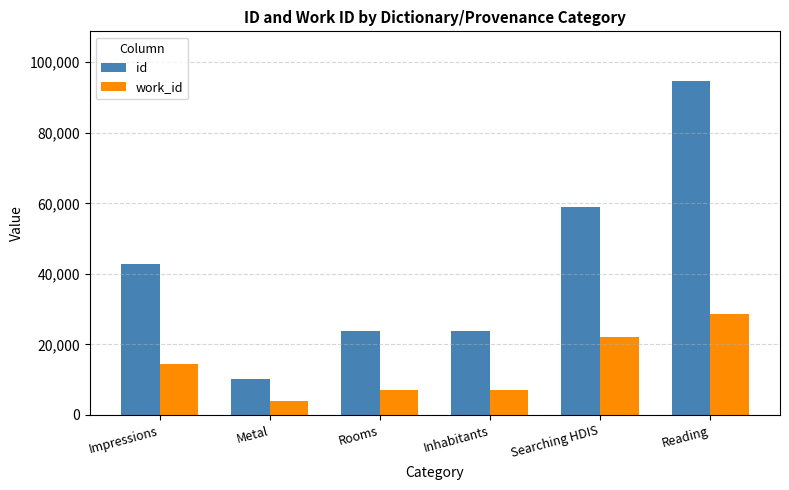

How many bars are there in total?

12